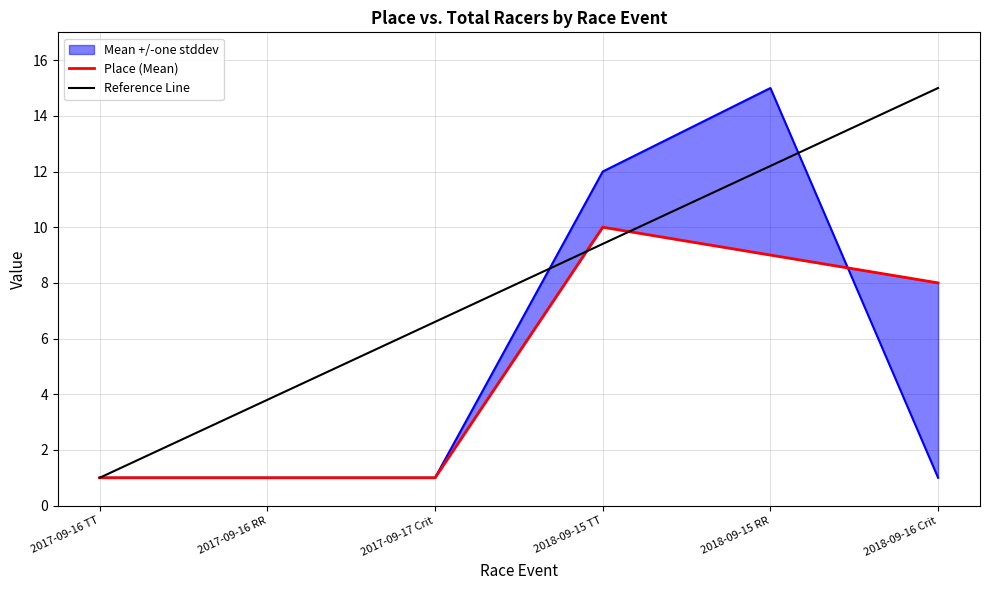

True or false: Place (Mean) has more than 1 points higher than both neighbors.

False